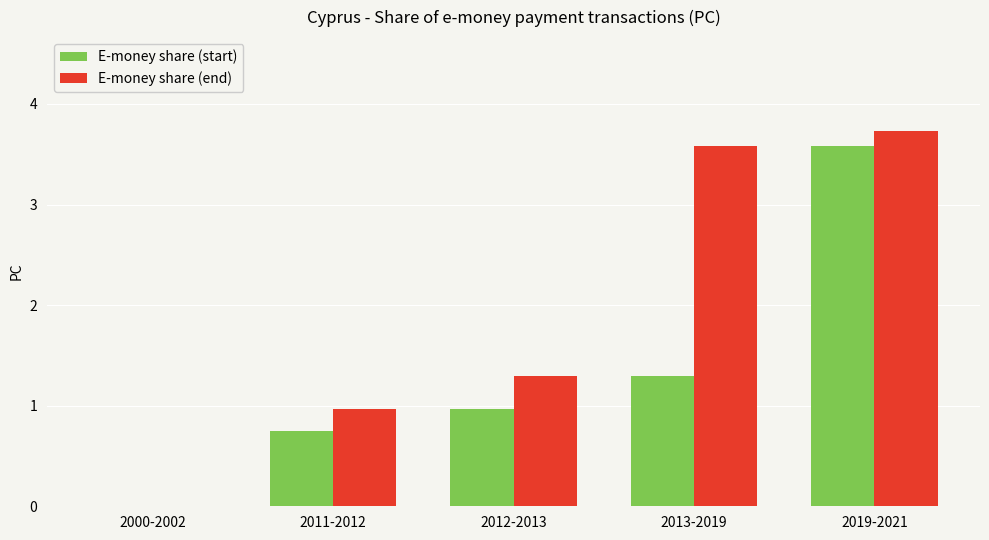

True or false: E-money share (end) has a value of 3.7 at 2019-2021.

True